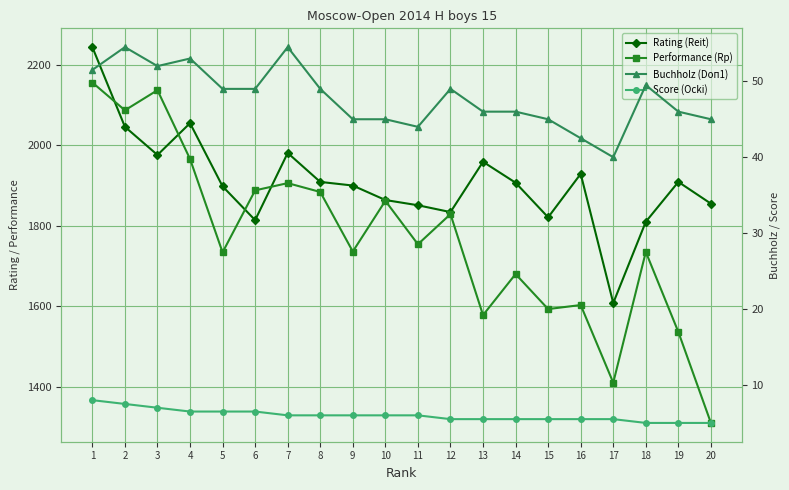

How many categories are shown in the chart?

20